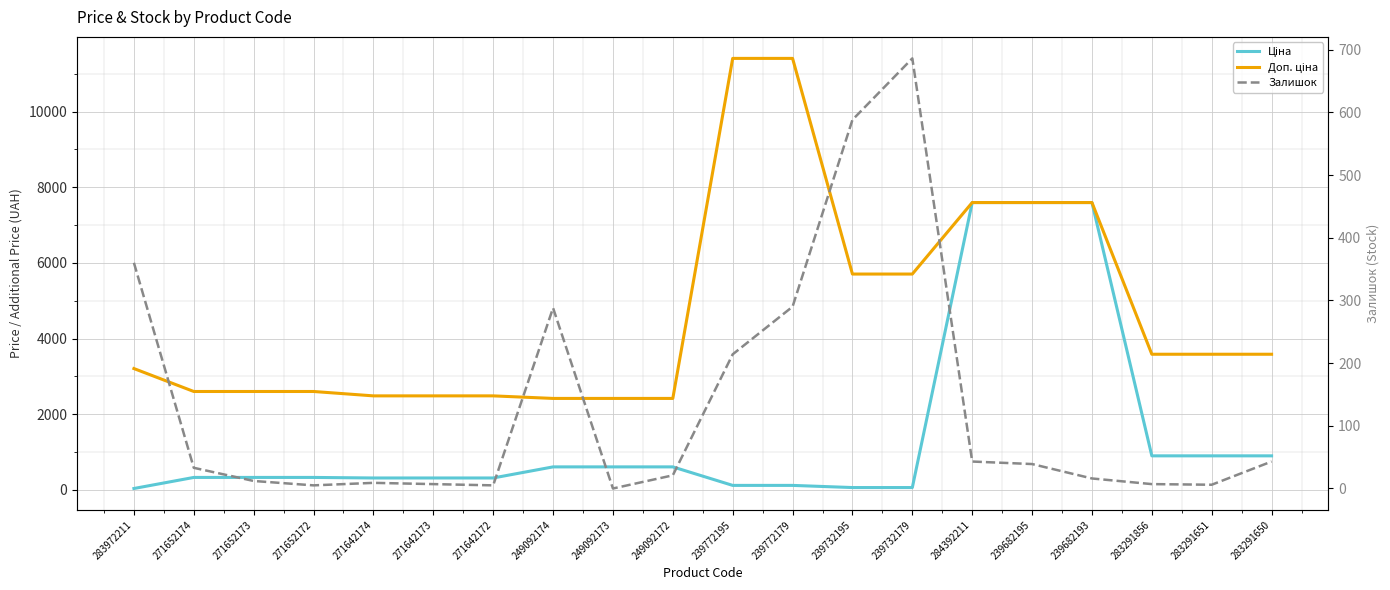

What is the label of the 14th point from the right?

271642172